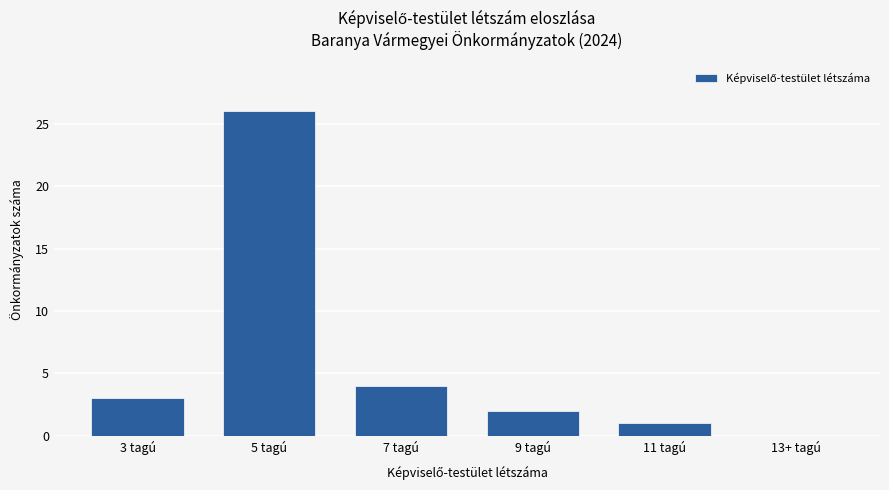

The value at 9 tagú is 3. True or false?

False